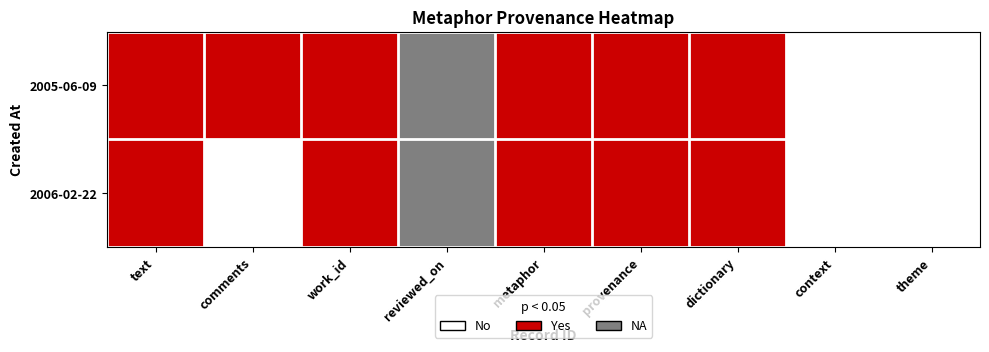

Reading right to left, what are all the values shown in this chart?

2005-06-09: theme=0	context=0	dictionary=1	provenance=1	metaphor=1	reviewed_on=-1	work_id=1	comments=1	text=1
2006-02-22: theme=0	context=0	dictionary=1	provenance=1	metaphor=1	reviewed_on=-1	work_id=1	comments=0	text=1